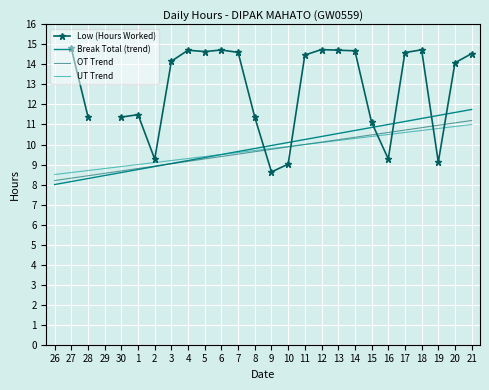

How many data points does each series have?

26